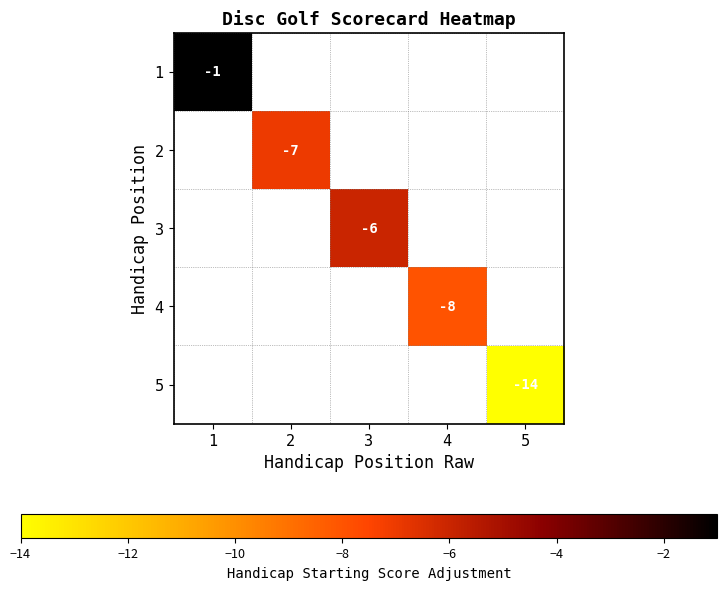

True or false: 5 has a value of -20 at 5.

False